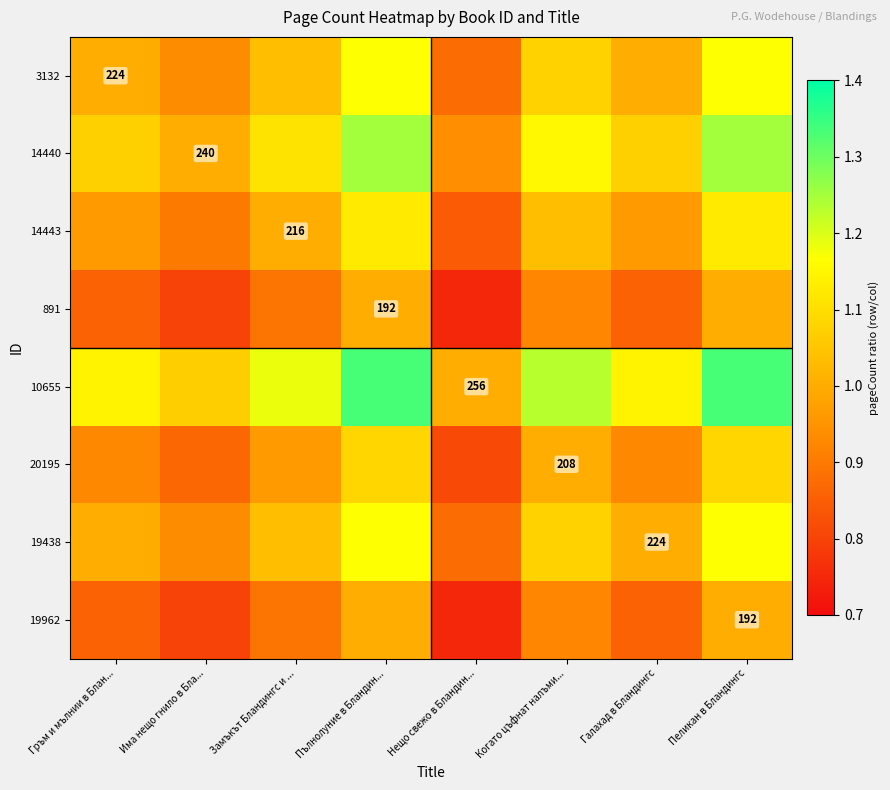

What is the difference between the 19962 values at Когато цъфнат налъми... and Пълнолуние в Бландин...?

0.1